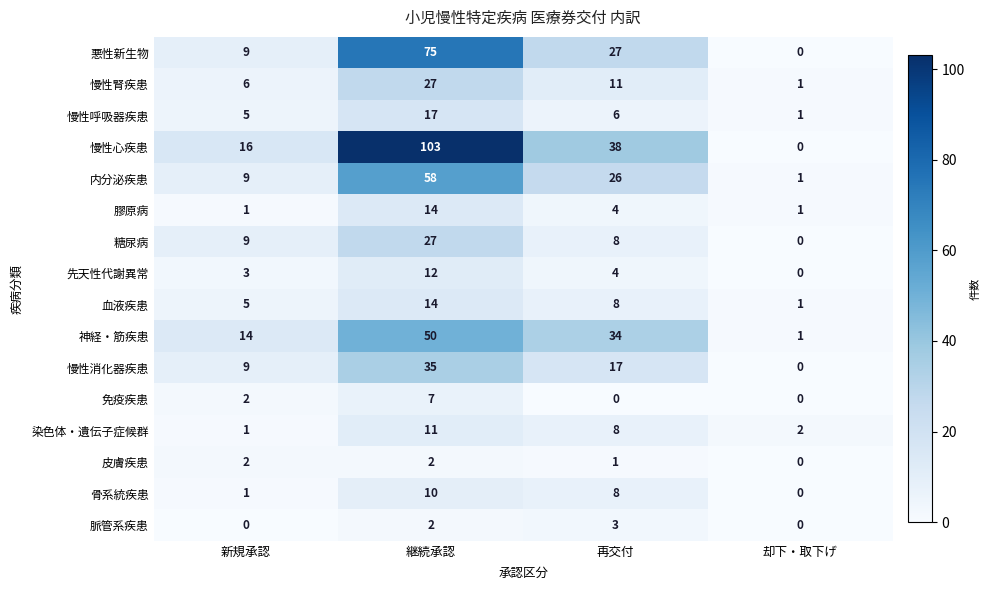

At which category is the sum across all series the highest?

継続承認